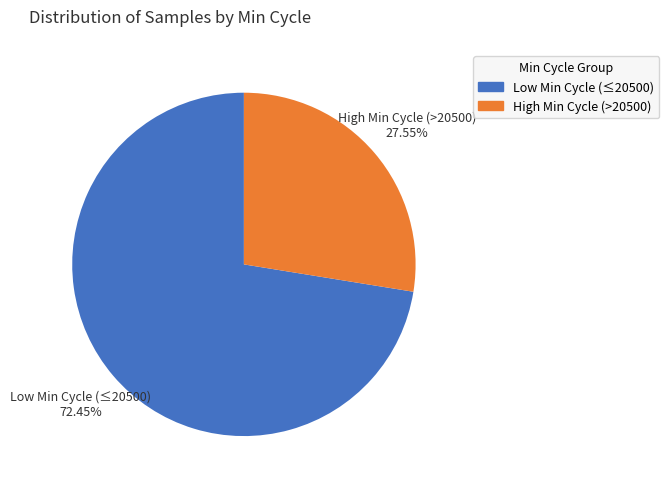

Is there a majority slice in this chart?

Yes